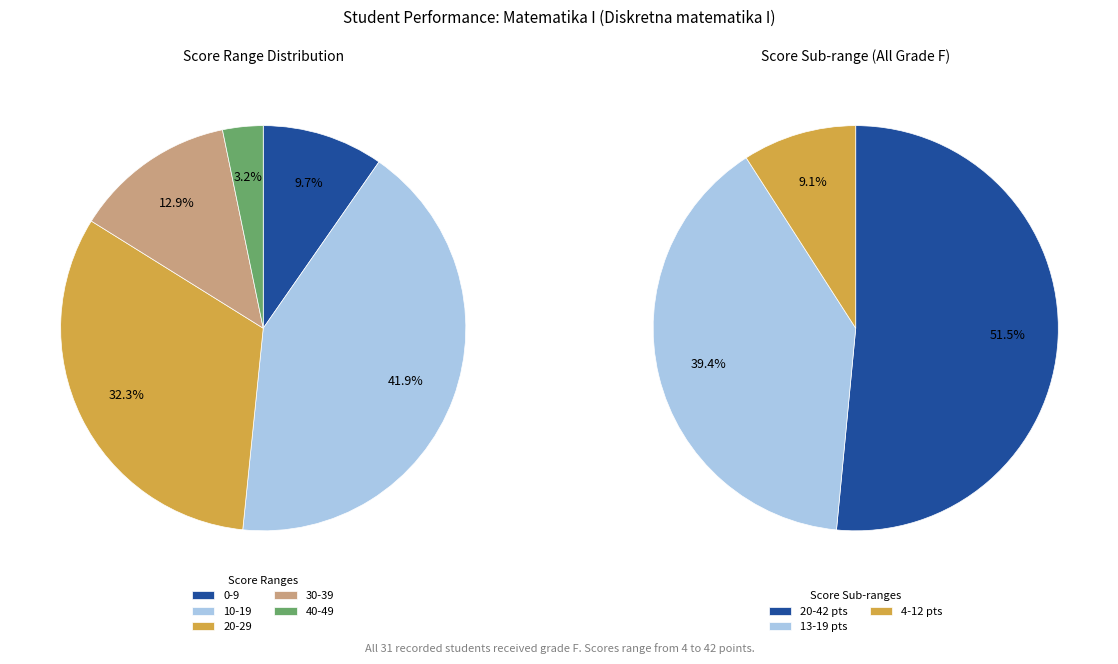

Is it true that 12 is 3% of the pie?

True